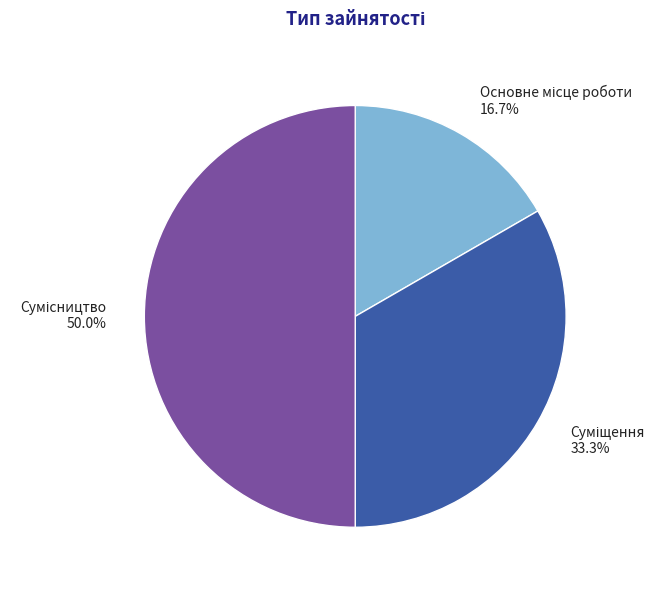

Is it true that Основне місце роботи is 17% of the pie?

True